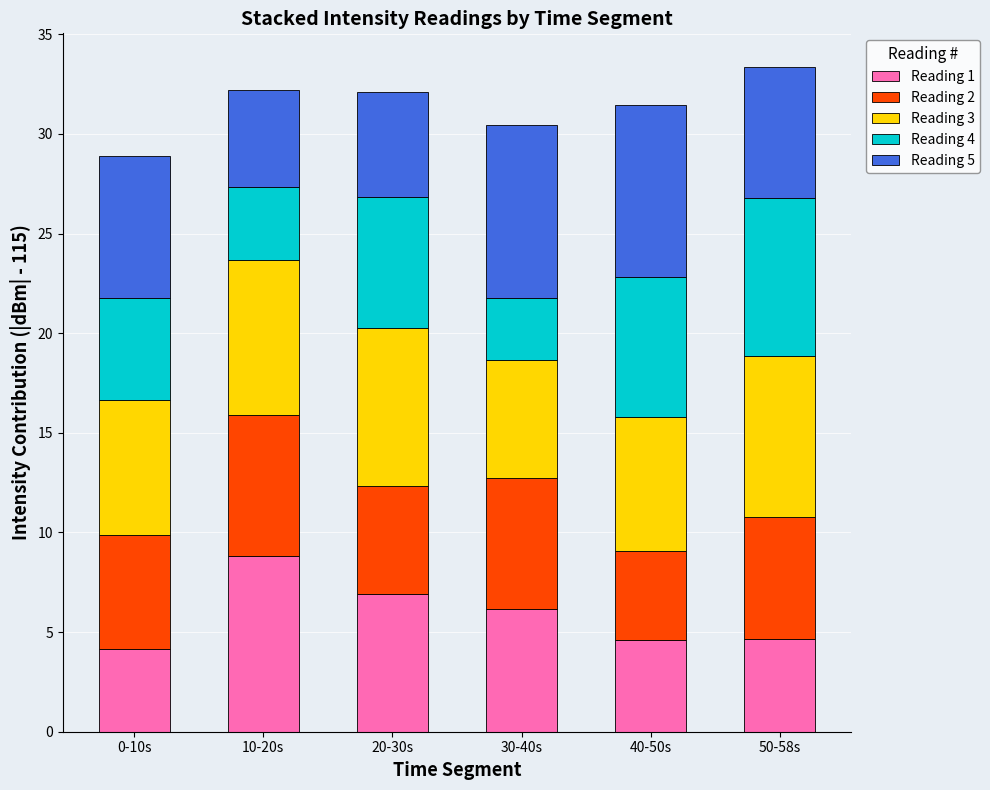

The value of Reading 1 at 20-30s is 2.2. True or false?

False